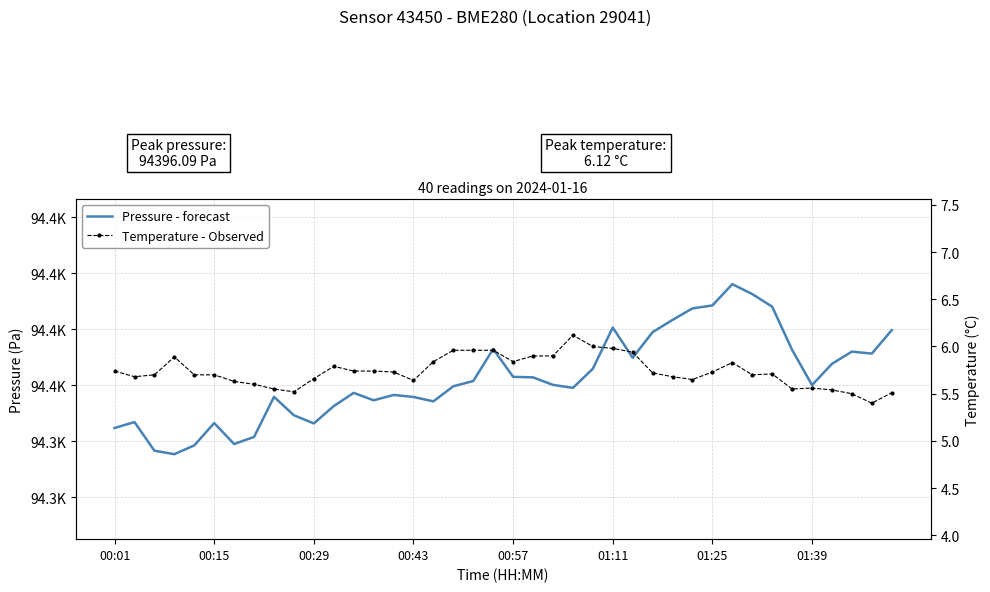

What is the smallest value displayed?

5.4